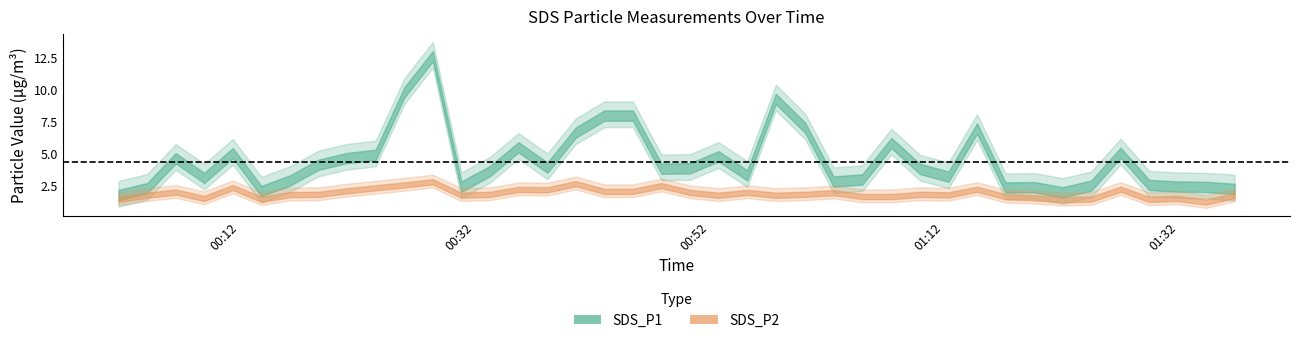

At how many categories does at least one series exceed 7?

5